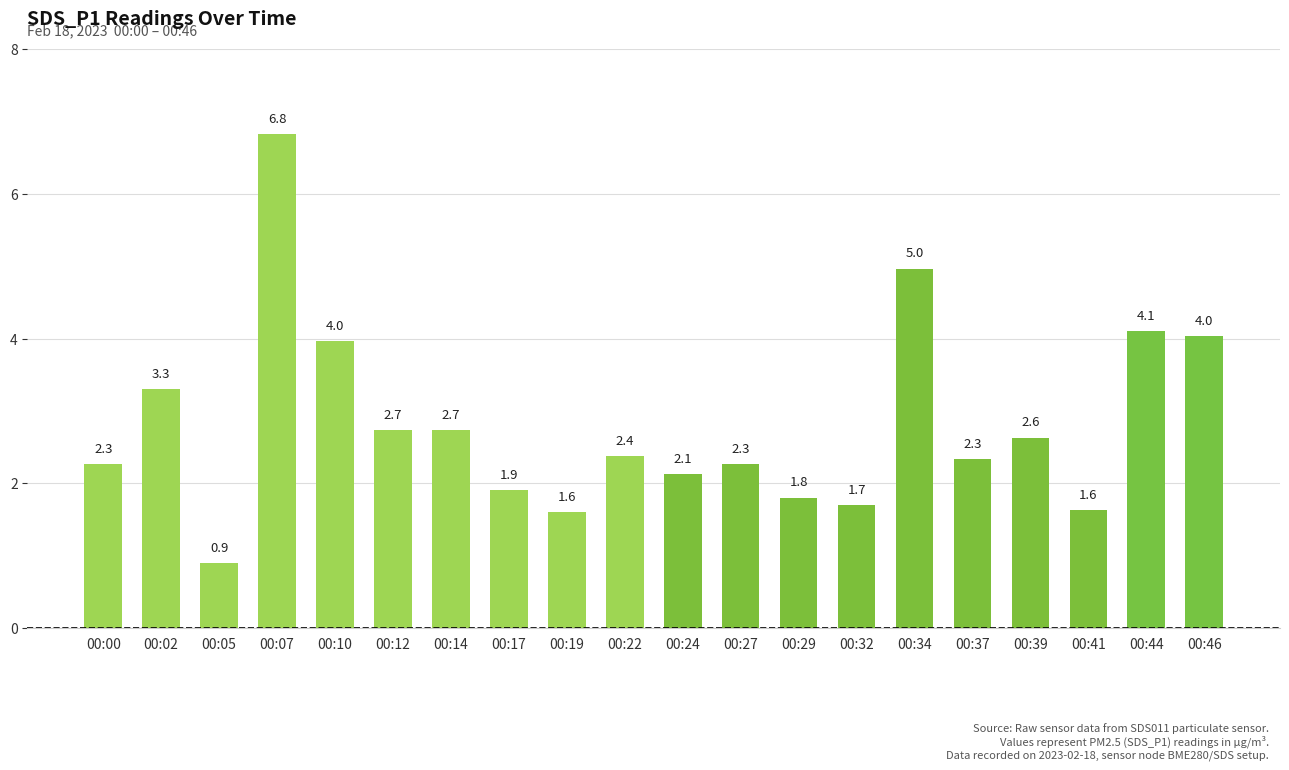

Reading right to left, what are all the values shown in this chart?

00:46=4.0	00:44=4.1	00:41=1.6	00:39=2.6	00:37=2.3	00:34=5.0	00:32=1.7	00:29=1.8	00:27=2.3	00:24=2.1	00:22=2.4	00:19=1.6	00:17=1.9	00:14=2.7	00:12=2.7	00:10=4.0	00:07=6.8	00:05=0.9	00:02=3.3	00:00=2.3